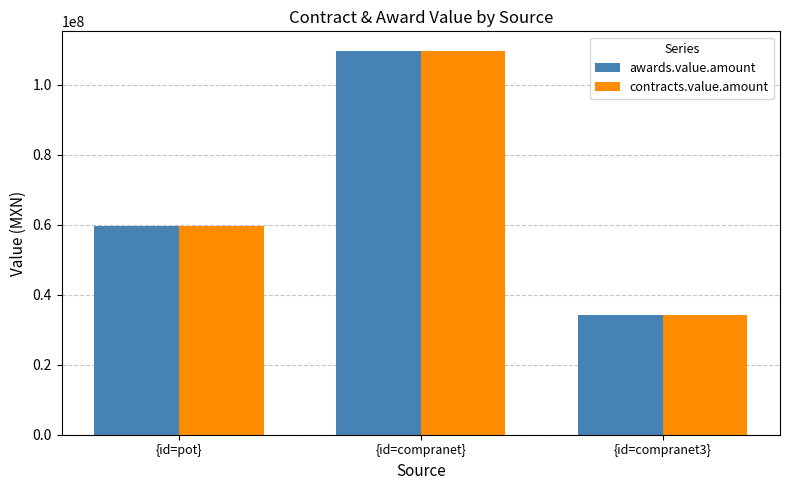

What is the total value across all series at {id=pot}?

119098527.1